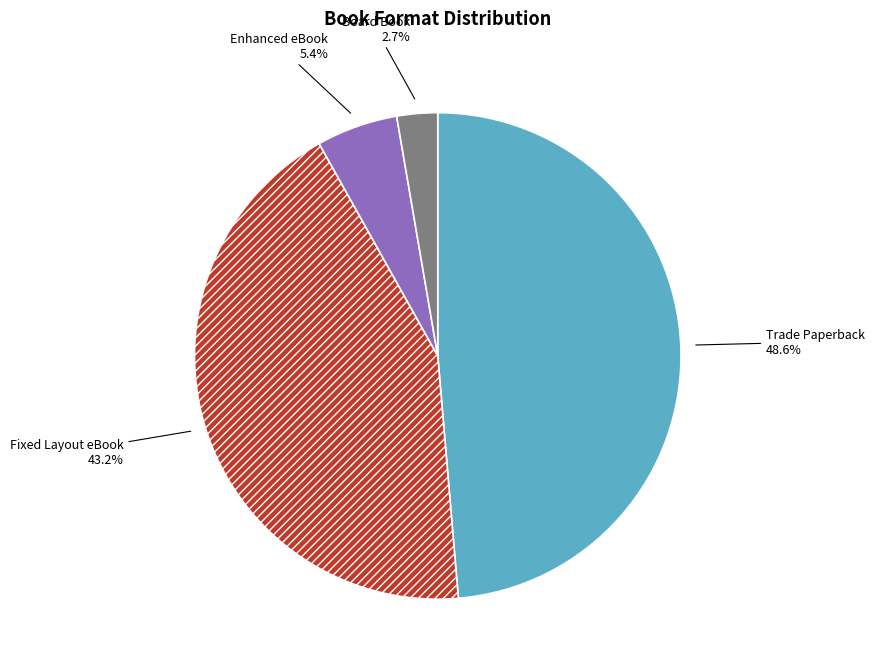

Do Fixed Layout eBook and Trade Paperback together represent more than half of the pie?

Yes